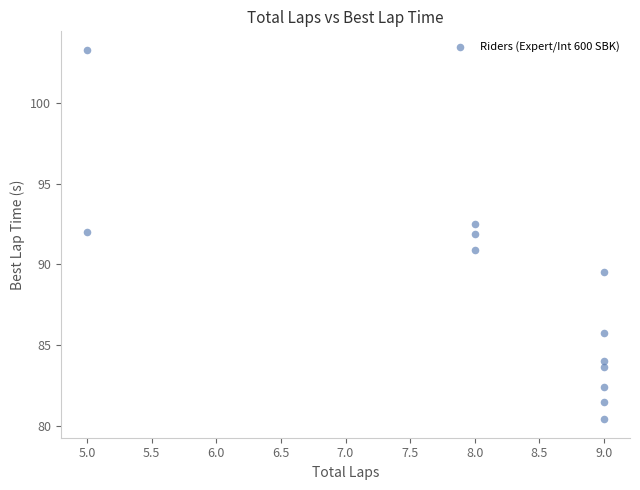

What is the average X value?

8.1